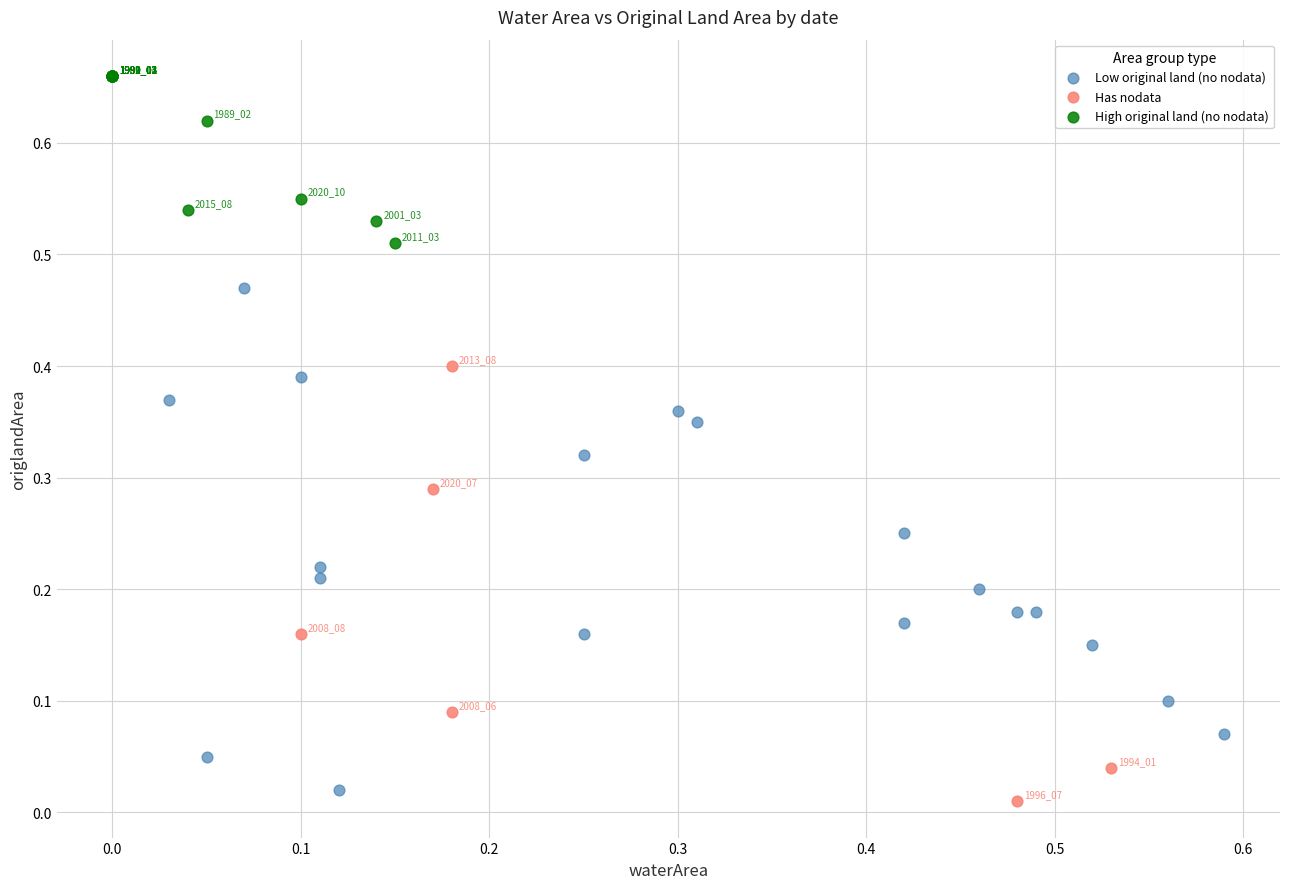

Which series reaches the maximum Y coordinate?

High original land (no nodata)